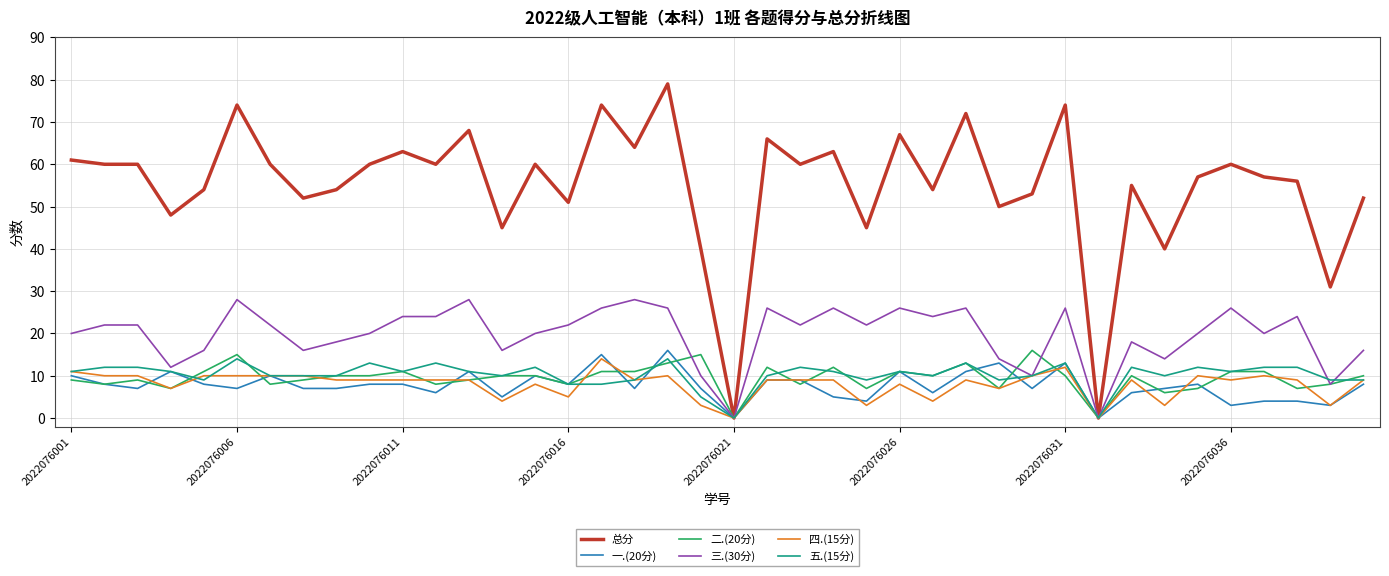

Which series has the largest range (max minus min)?

总分